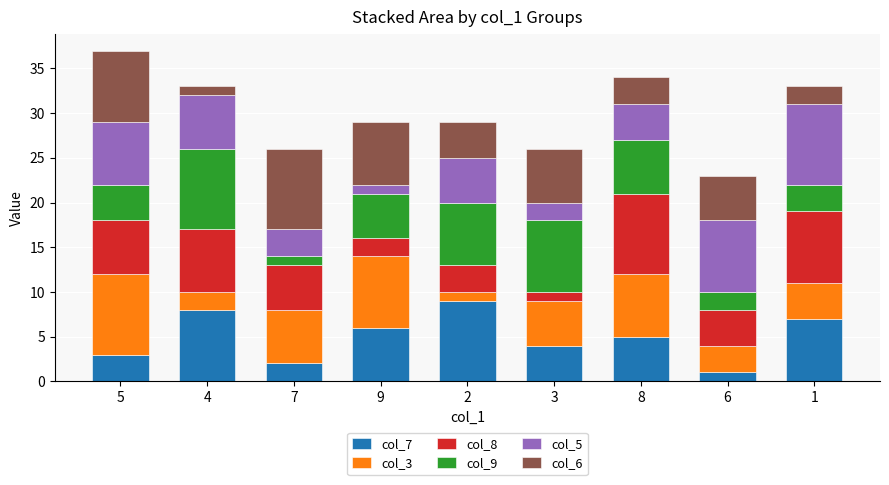

True or false: col_9 has a value of 5 at 9.

True